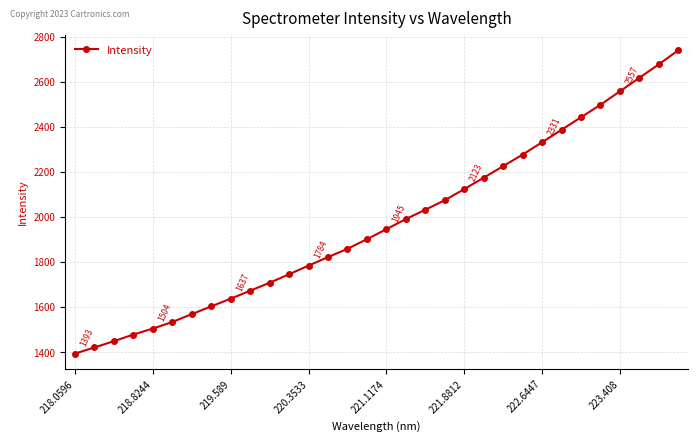

What is the value of the 1st point from the left?

1393.3